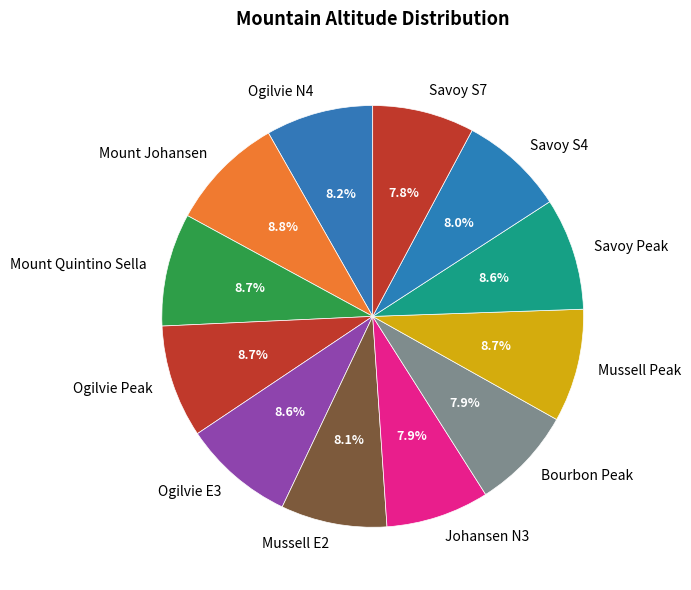

Approximately how many times larger is the value at Ogilvie E3 compared to Savoy S7?

1.1